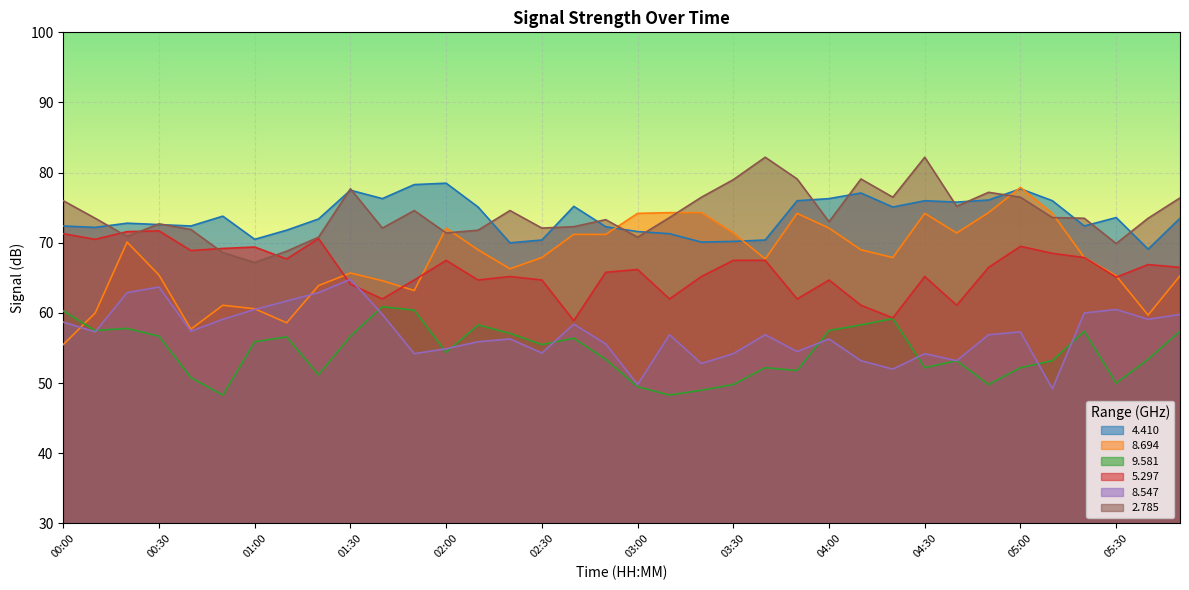

At 04:50, list the series in order from smallest to largest.

  9.581,   8.547,   5.297,   8.694,   4.410,   2.785